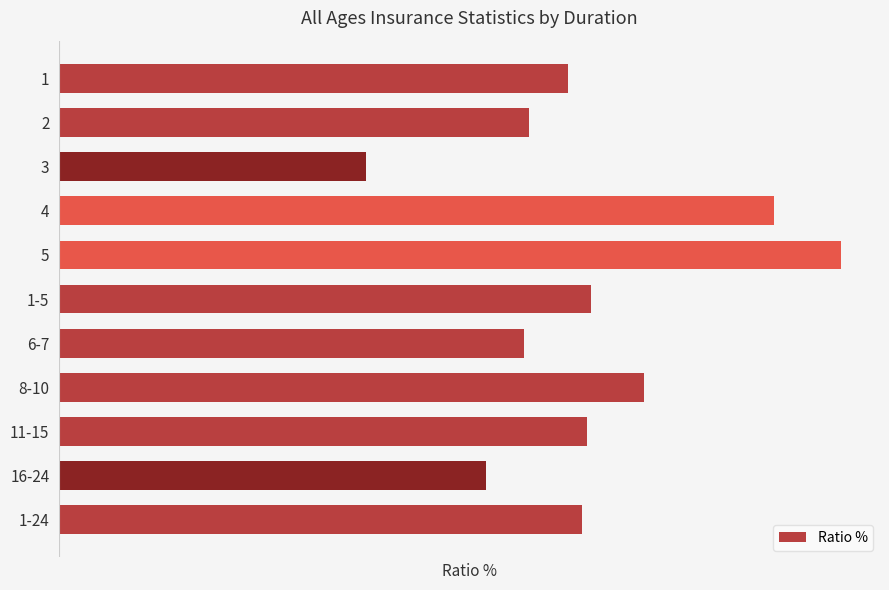

Are the bars horizontal?

Yes